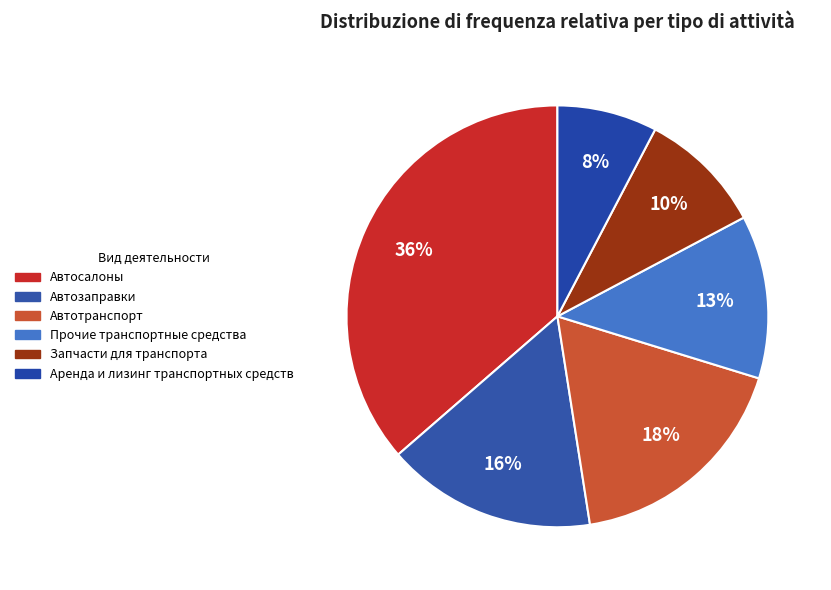

How many segments does this pie chart have?

6